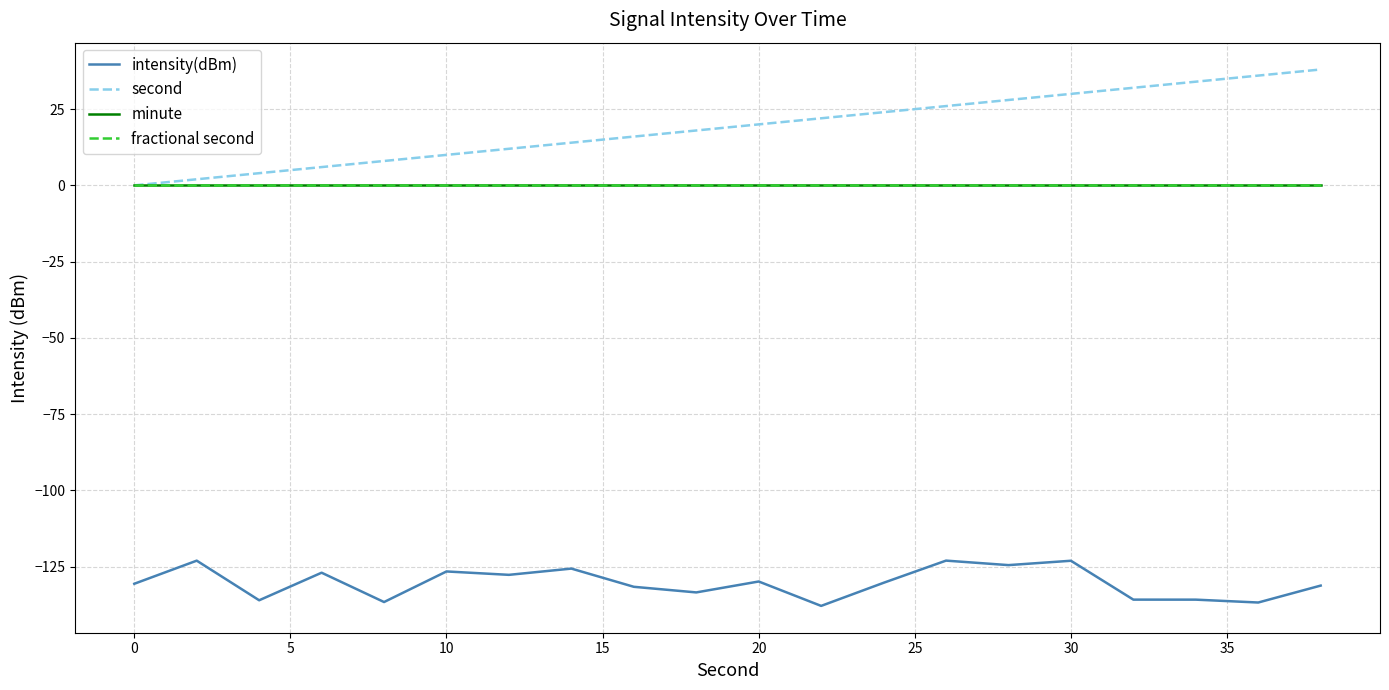

Reading right to left, what are all the values shown in this chart?

intensity(dBm): -131.2	-136.8	-135.8	-135.8	-123.1	-124.5	-123.0	-130.3	-137.9	-129.9	-133.5	-131.6	-125.7	-127.7	-126.6	-136.6	-127.0	-136.0	-123.1	-130.6
second: 38.0	36.0	34.0	32.0	30.0	28.0	26.0	24.0	22.0	20.0	18.0	16.0	14.0	12.0	10.0	8.0	6.0	4.0	2.0	0.0
minute: 0.0	0.0	0.0	0.0	0.0	0.0	0.0	0.0	0.0	0.0	0.0	0.0	0.0	0.0	0.0	0.0	0.0	0.0	0.0	0.0
fractional second: 0.0	0.0	0.0	0.0	0.0	0.0	0.0	0.0	0.0	0.0	0.0	0.0	0.0	0.0	0.0	0.0	0.0	0.0	0.0	0.0